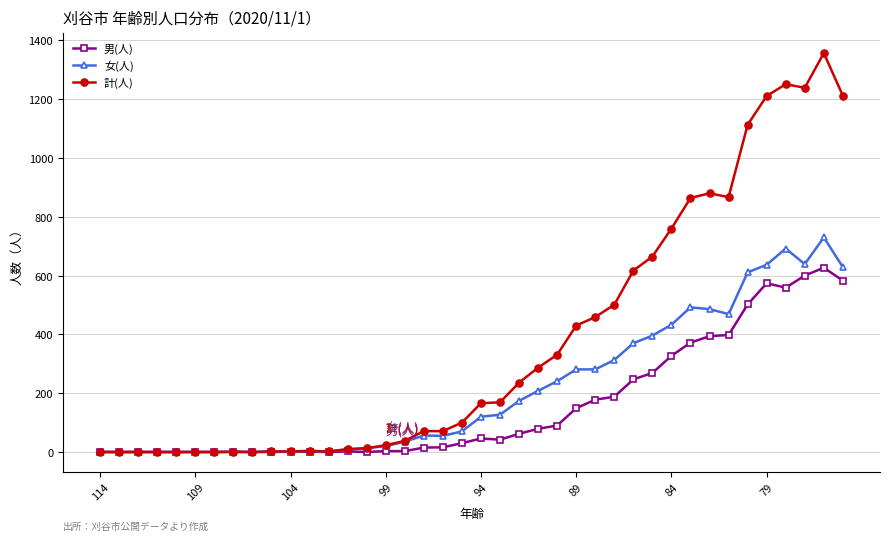

What is the maximum value for 男(人)?

627